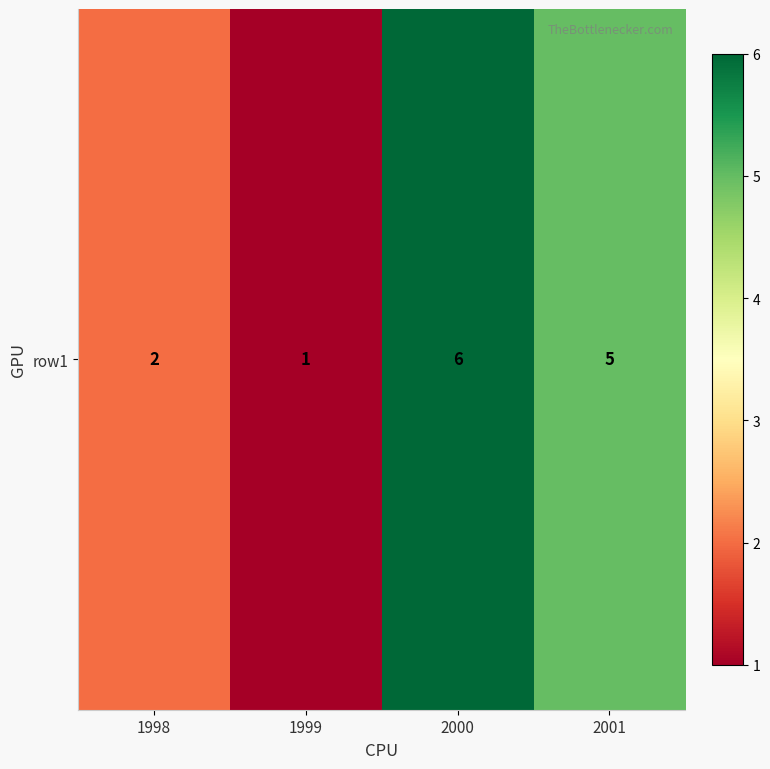

What value does the data have at 1999?

1